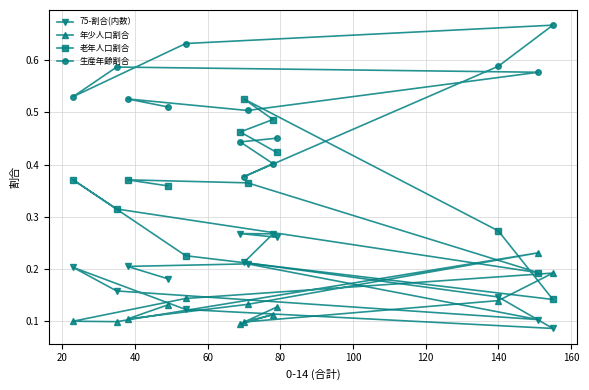

Which series has the widest spread of values?

老年人口割合